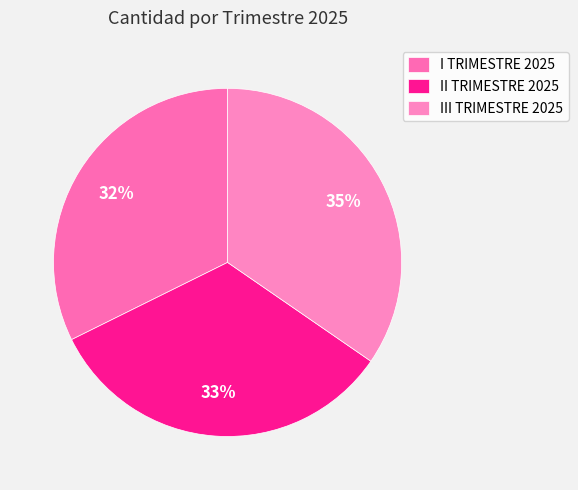

Rank the categories by value from highest to lowest.

III TRIMESTRE 2025, II TRIMESTRE 2025, I TRIMESTRE 2025